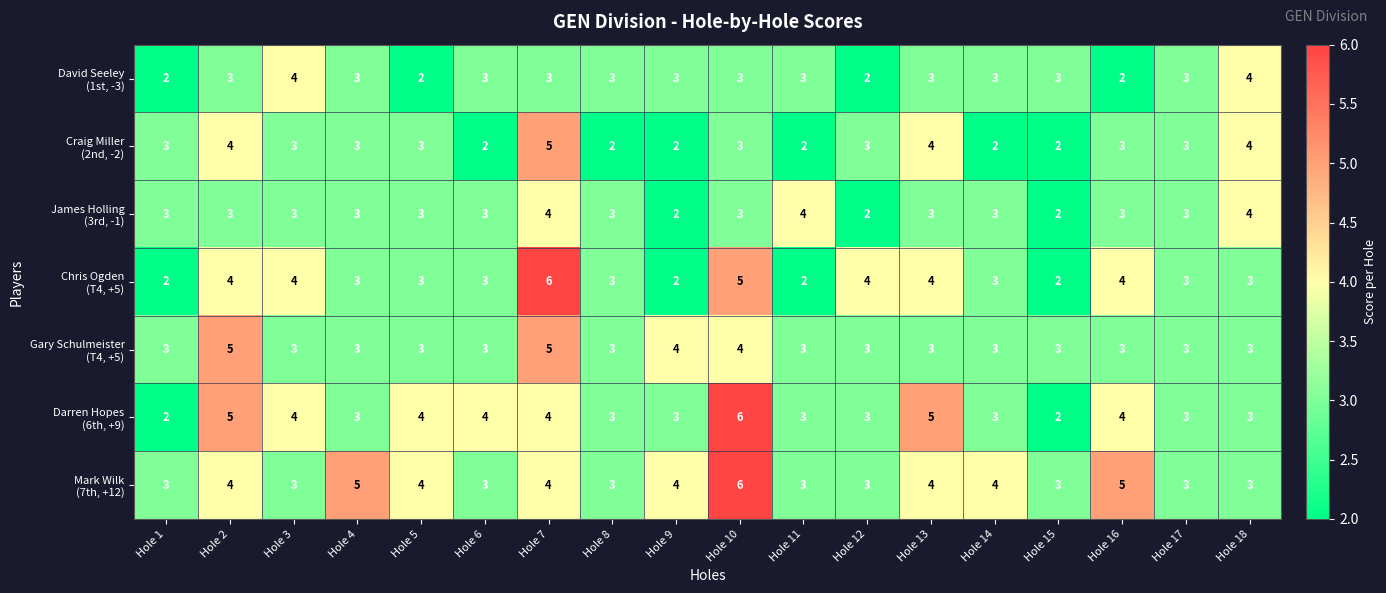

At which category is the sum across all series the highest?

Hole 7